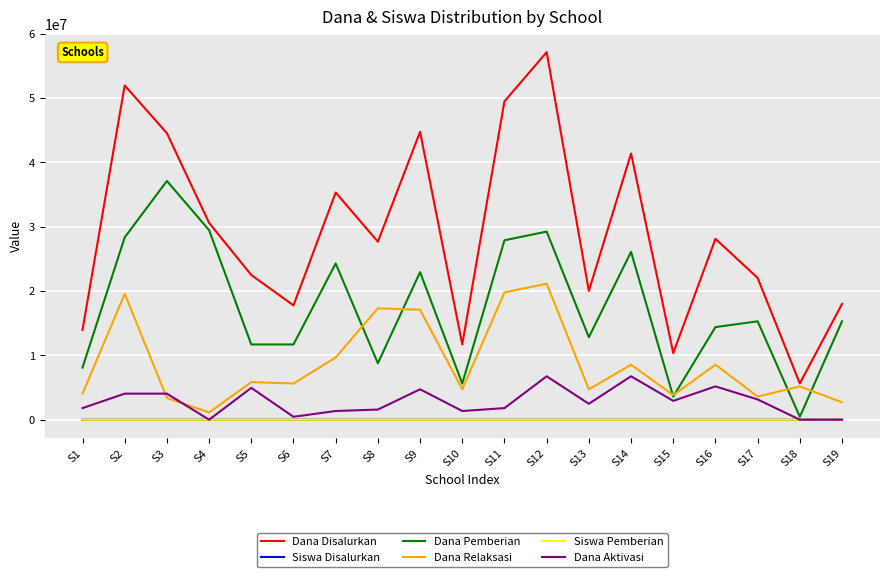

What is the maximum value for Siswa Pemberian?

94